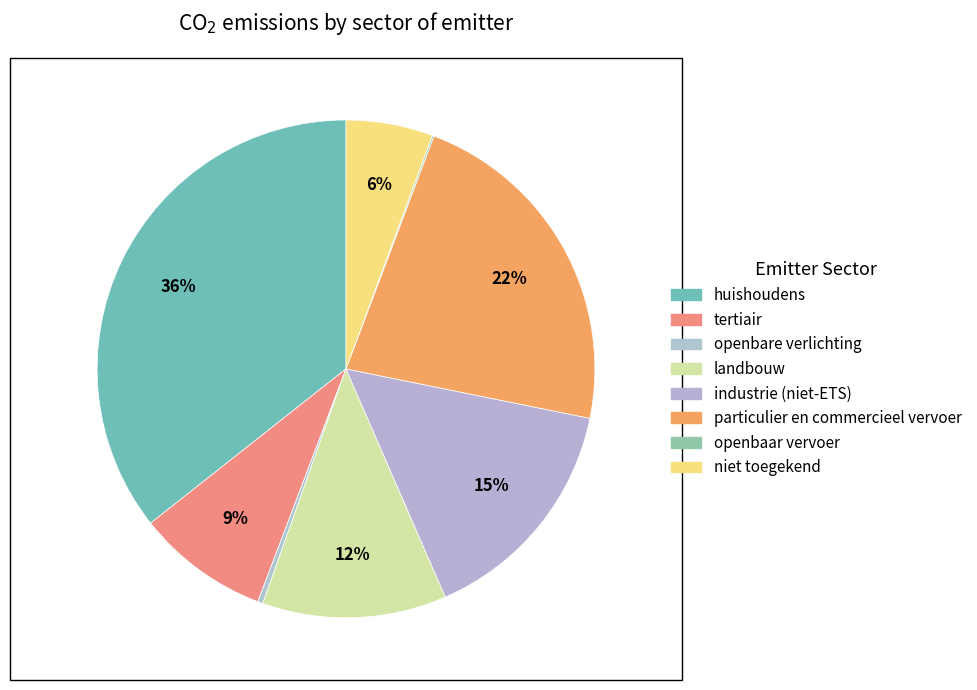

To the nearest percent, what is the average slice percentage?

12%